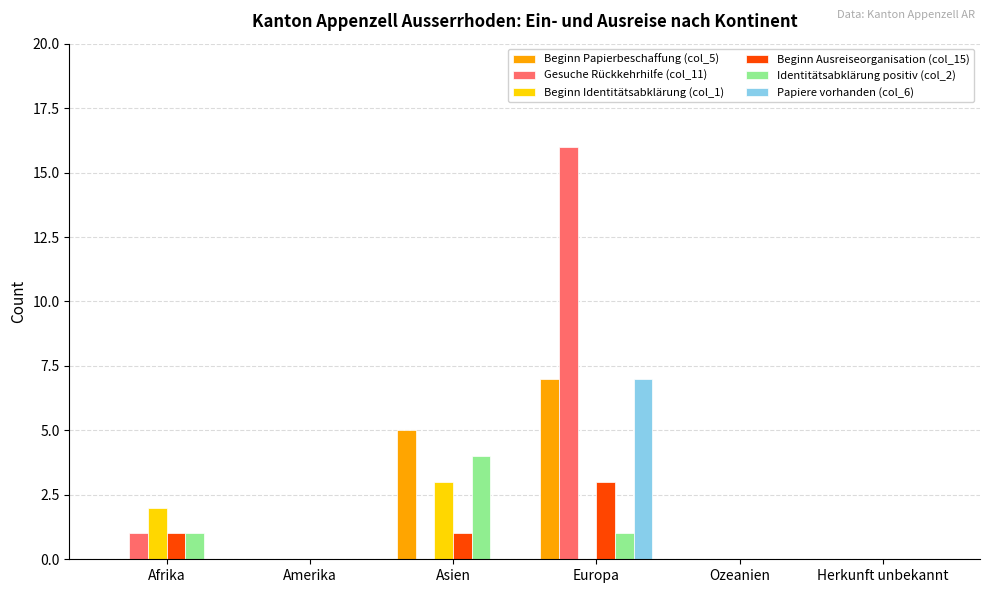

The value of Beginn Papierbeschaffung (col_5) at Herkunft unbekannt is -5. True or false?

False